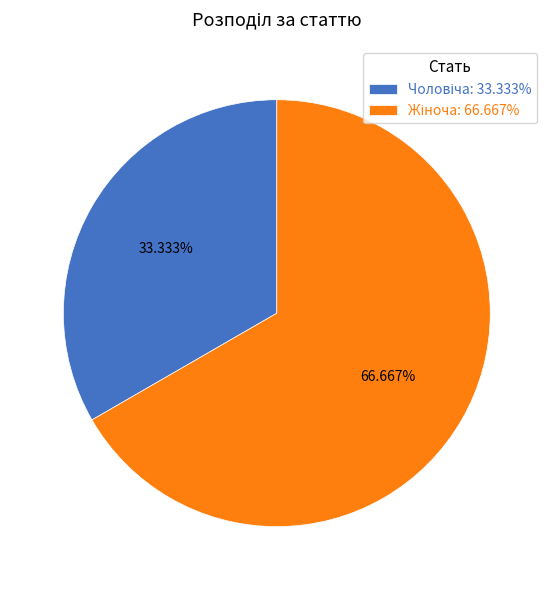

Does any single category account for the majority?

Yes